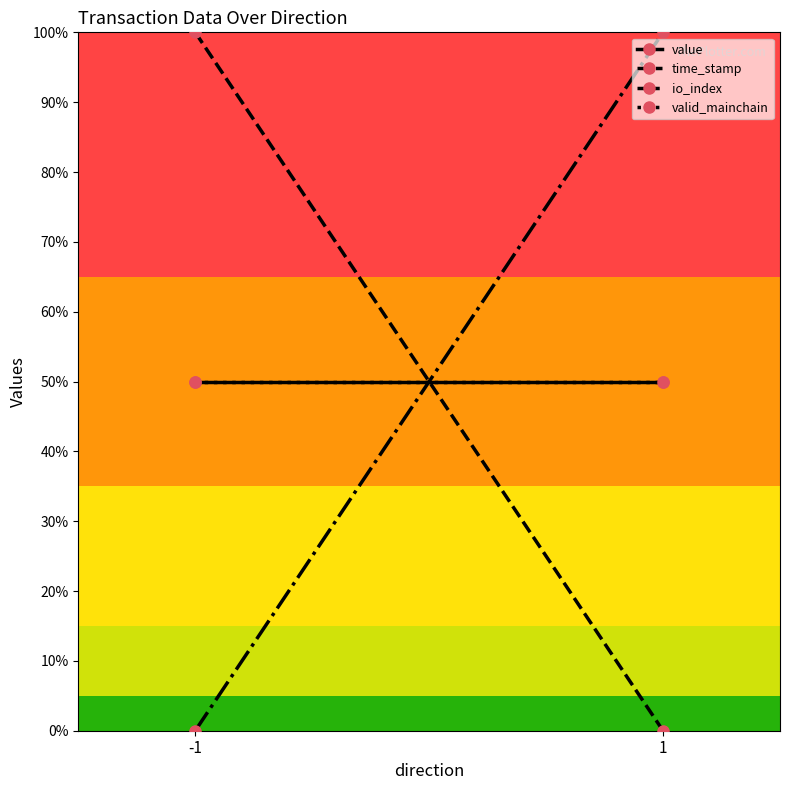

What is the difference between the highest and lowest values at 1?

1.0